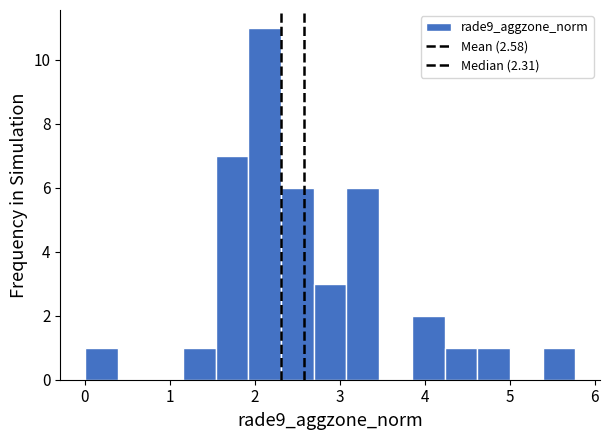

Around what value on the x-axis is the tallest bar? Give the approximate position of its centre, as read against the axis.

2.1